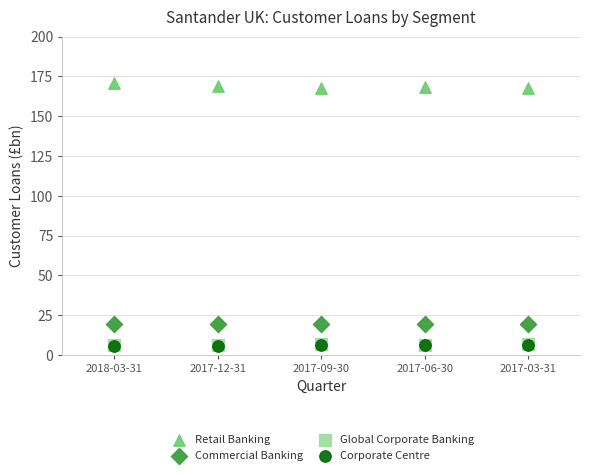

What are all the series names shown in the legend?

Retail Banking, Commercial Banking, Global Corporate Banking, Corporate Centre